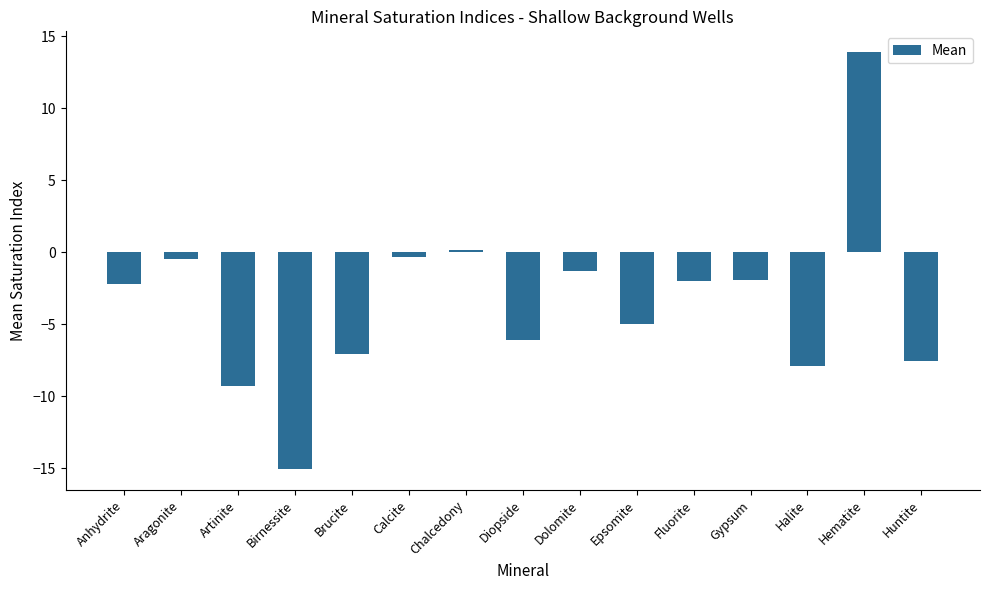

Which category has the highest value across all series?

Hematite